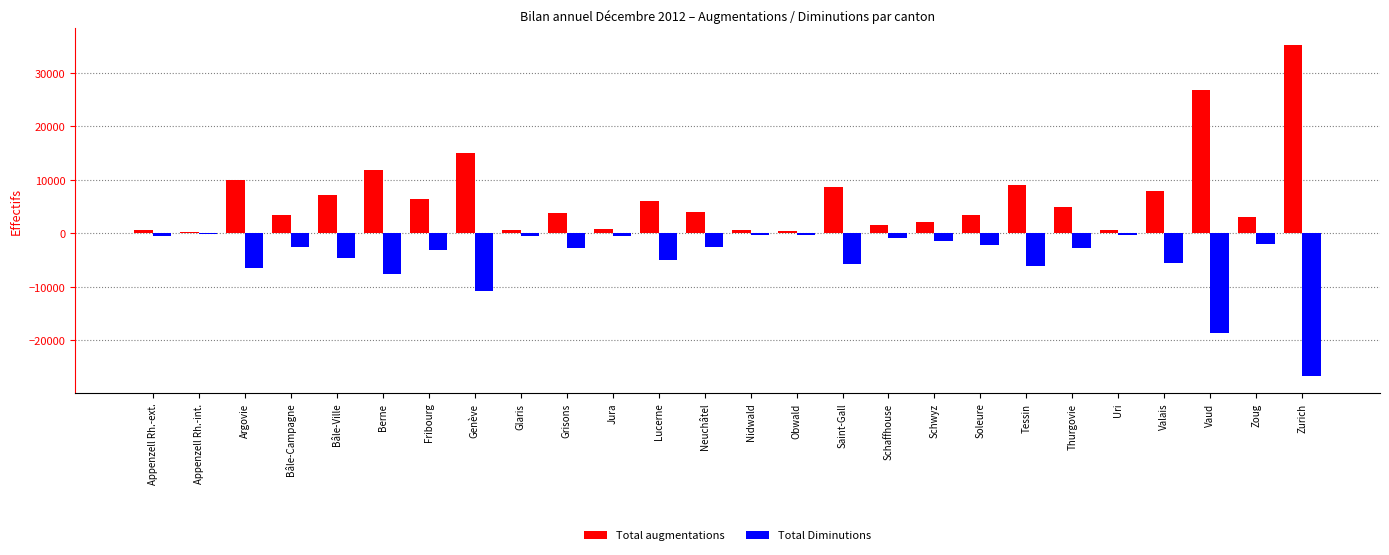

What is the sum of all Total Diminutions values?

-120732